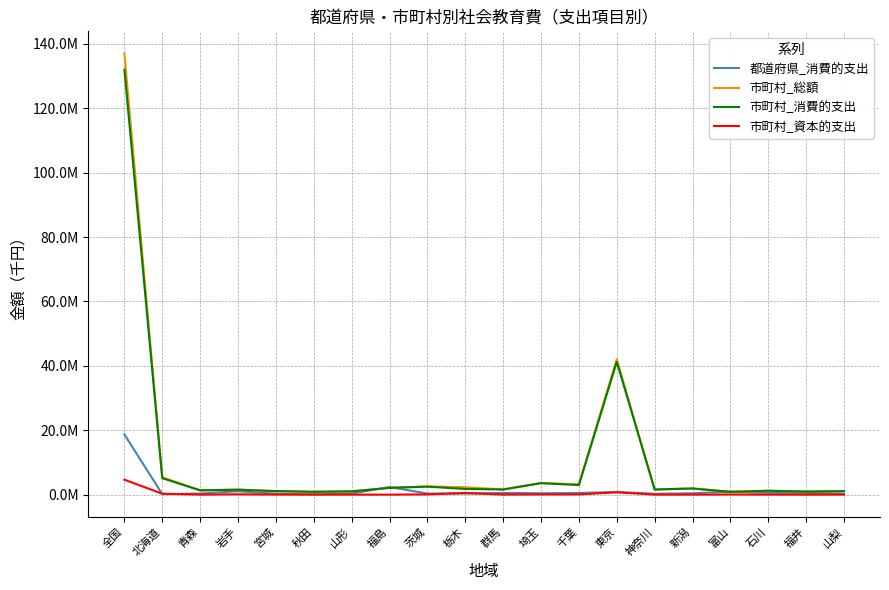

Between 埼玉 and 石川, which series saw the biggest shift?

市町村_総額